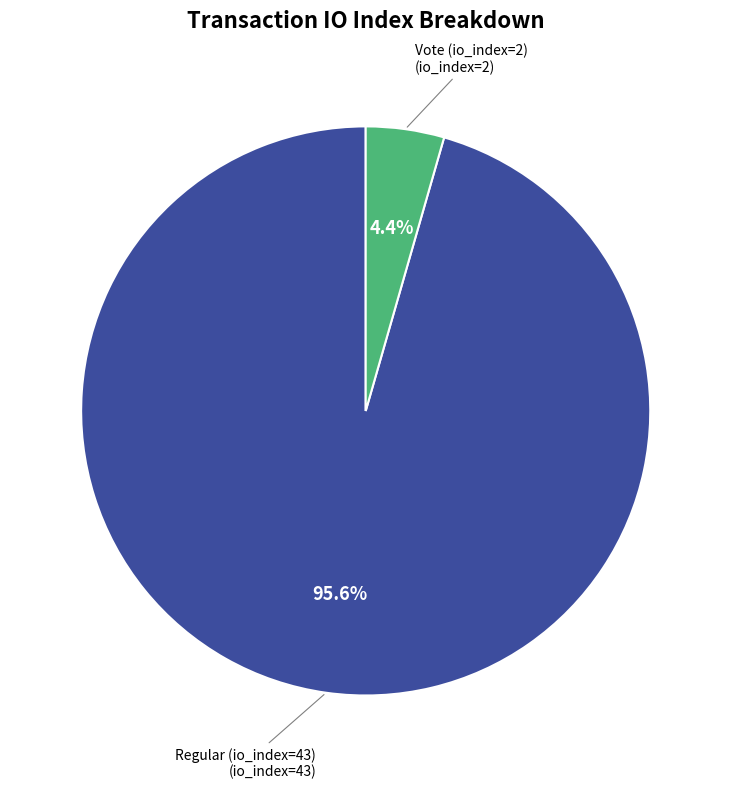

Does Regular (io_index=43) represent more than half of the total?

Yes